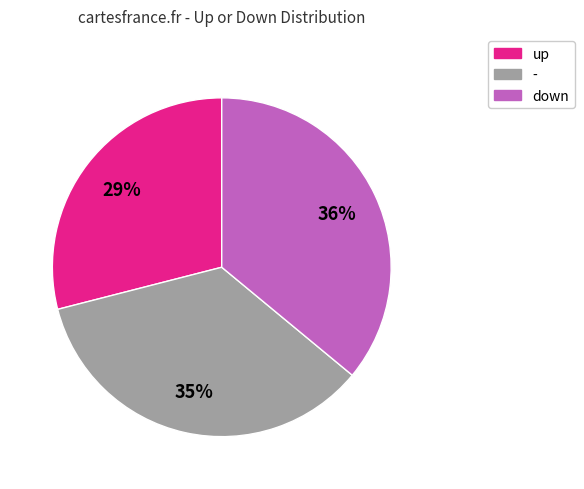

Is there any slice that represents more than half of the pie?

No